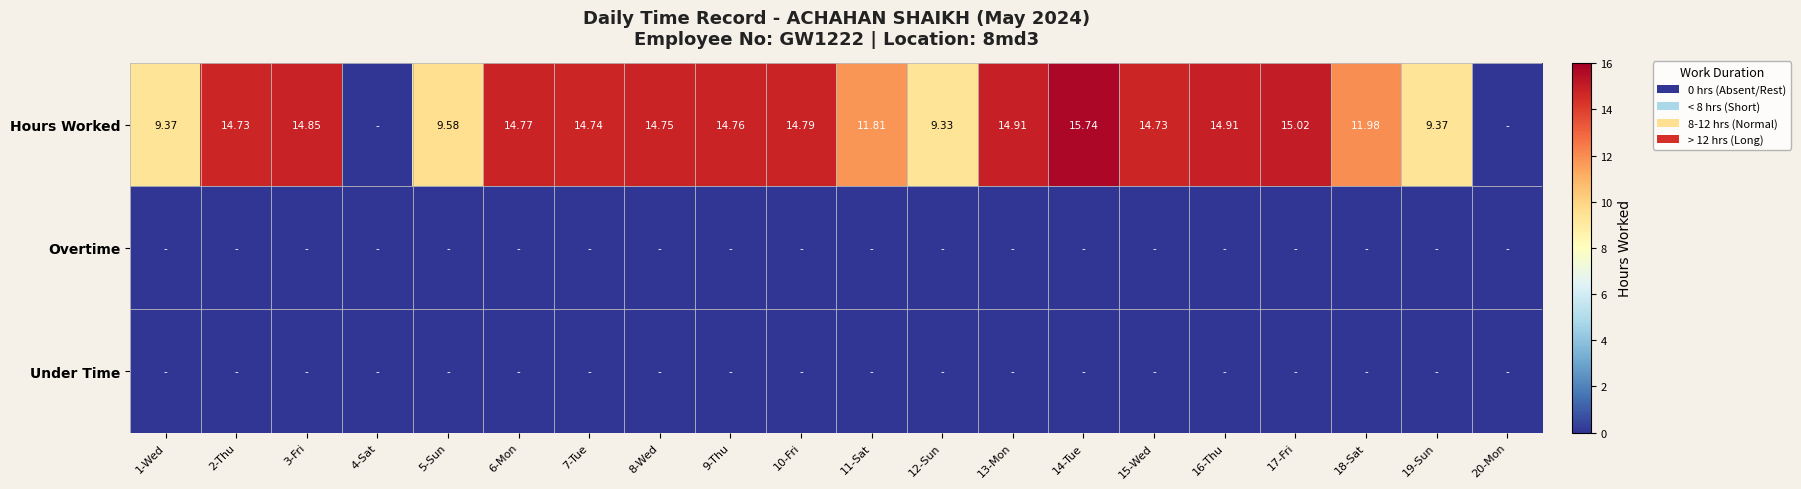

Which has a higher value, 3-Fri or 10-Fri?

3-Fri